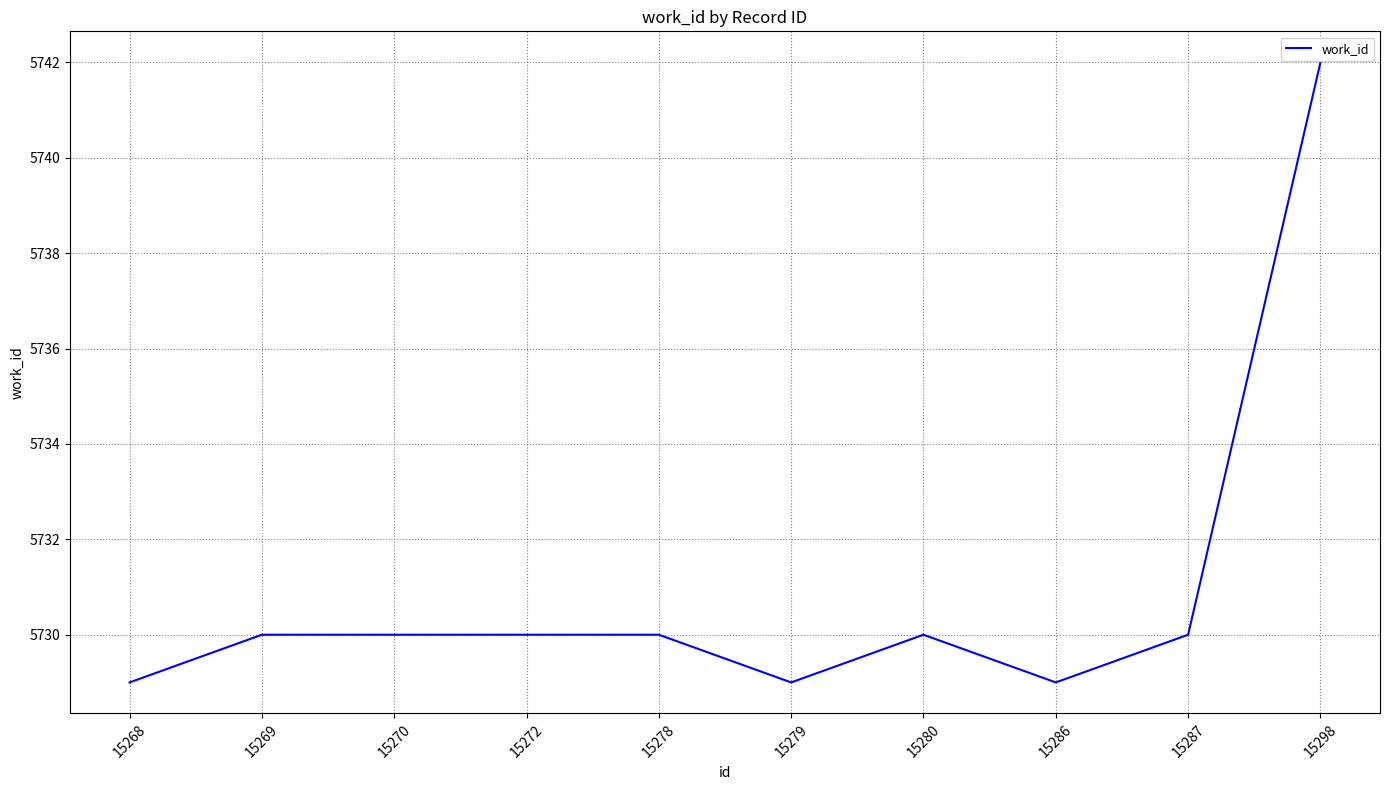

What is the difference between the values at 15298 and 15280?

12